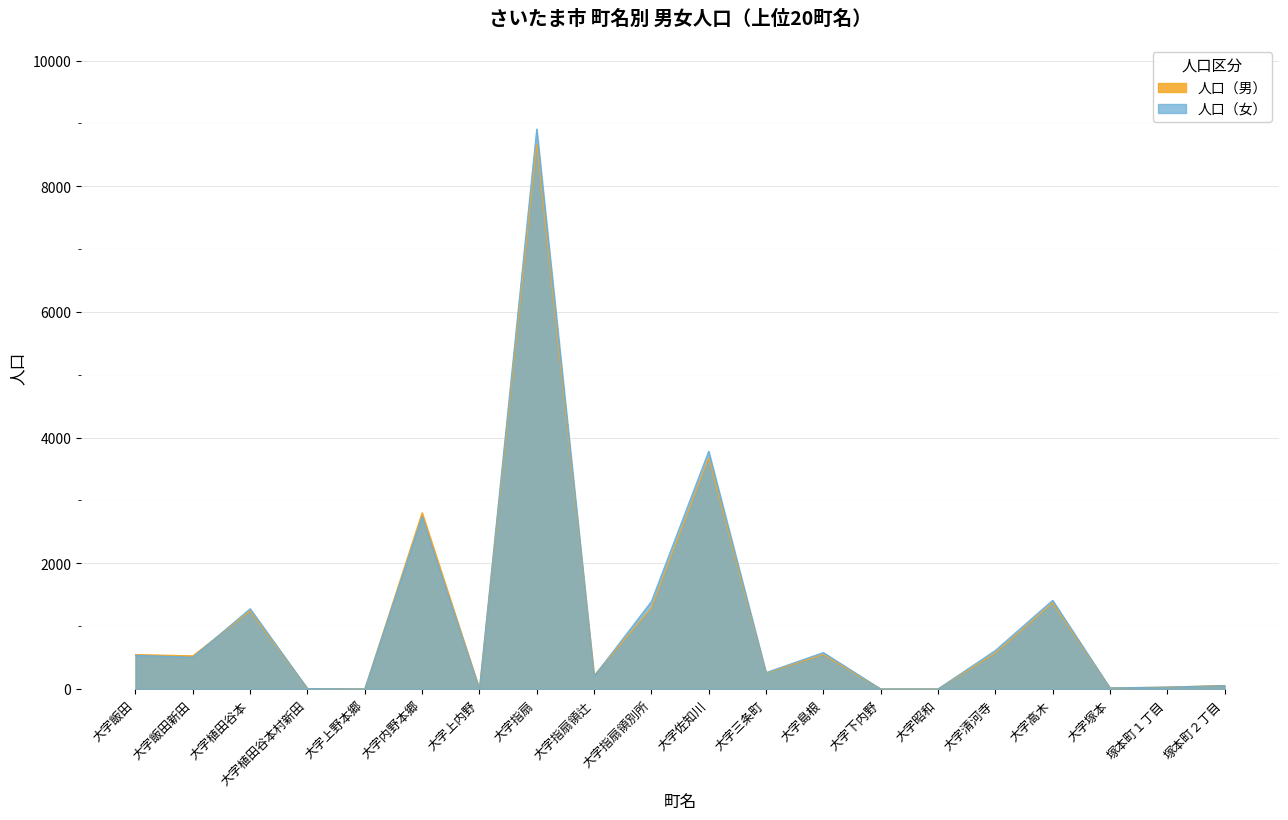

Is it true that 人口（女） equals 736 at 大字飯田新田?

False